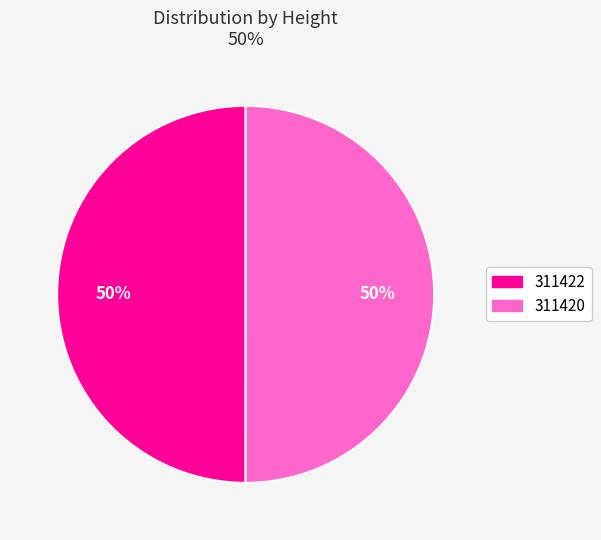

To the nearest percent, what is the combined percentage of 311420 and 311422?

100%